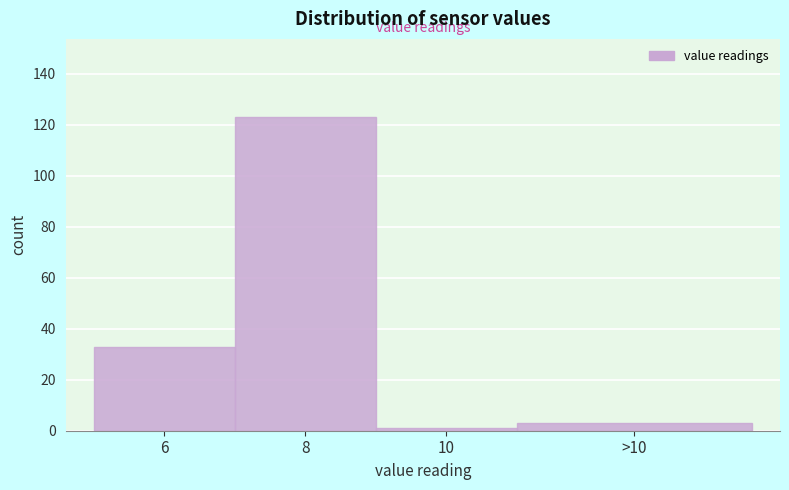

Reading left to right, transcribe all the data shown in this chart.

6=33	8=123	10=1	>10=3